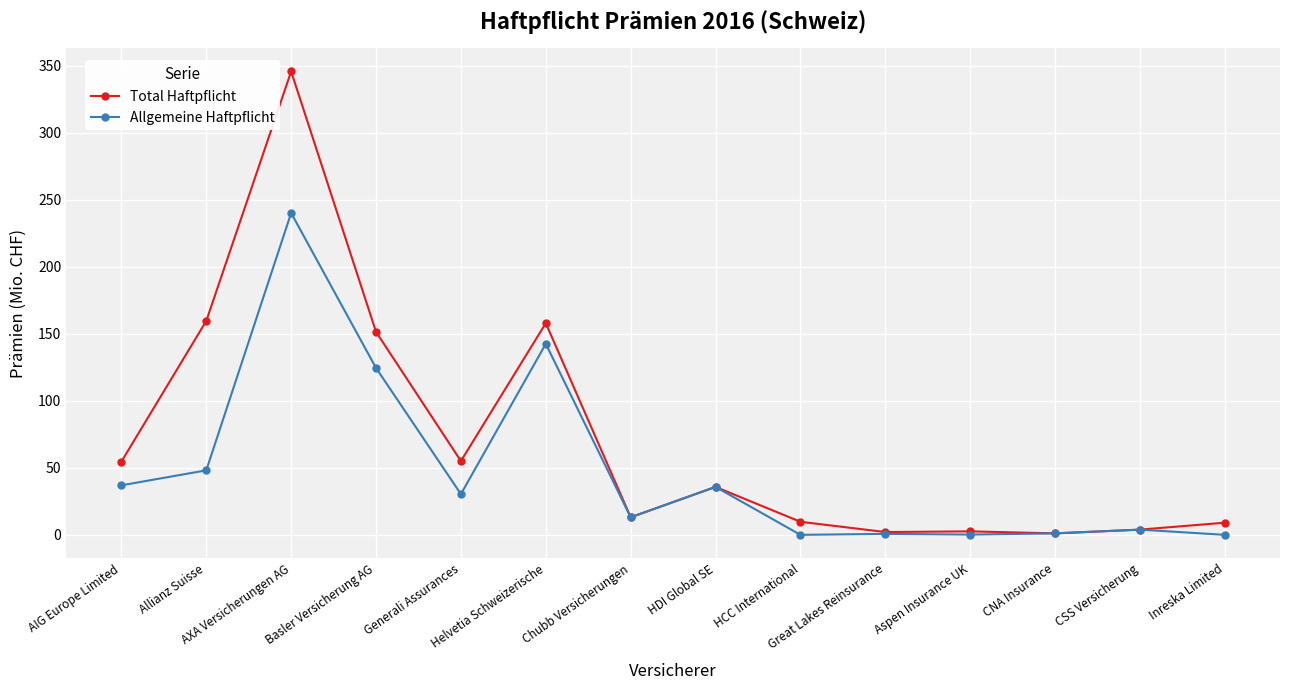

What is the spread (max minus min) of values at Great Lakes Reinsurance?

1.4